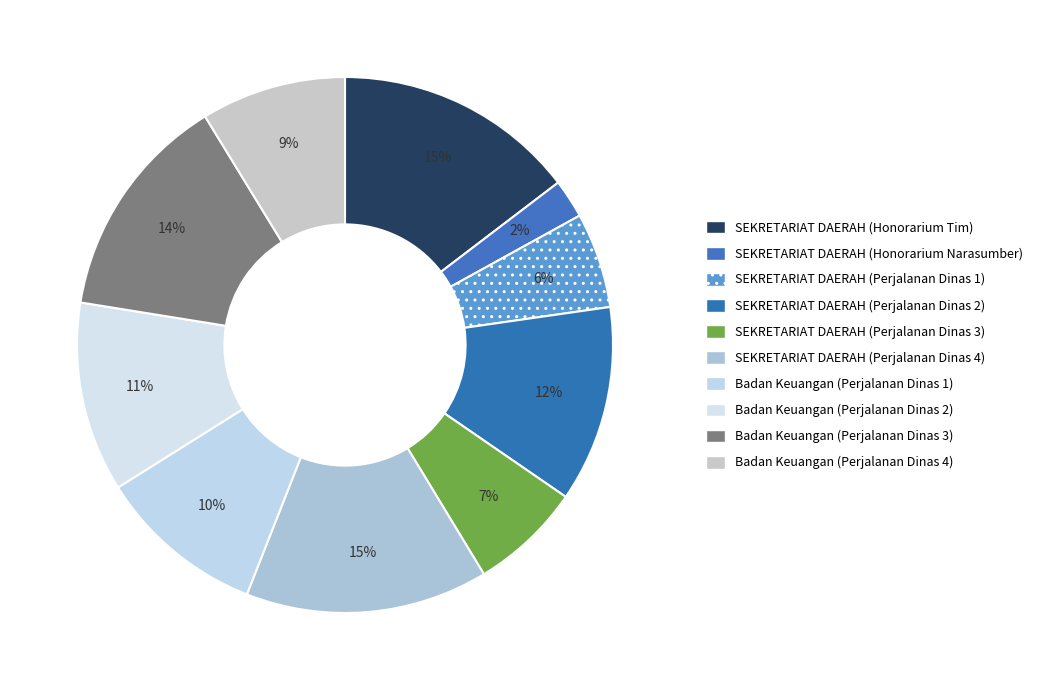

True or false: Badan Keuangan (Perjalanan Dinas 2) accounts for 4% of the total.

False